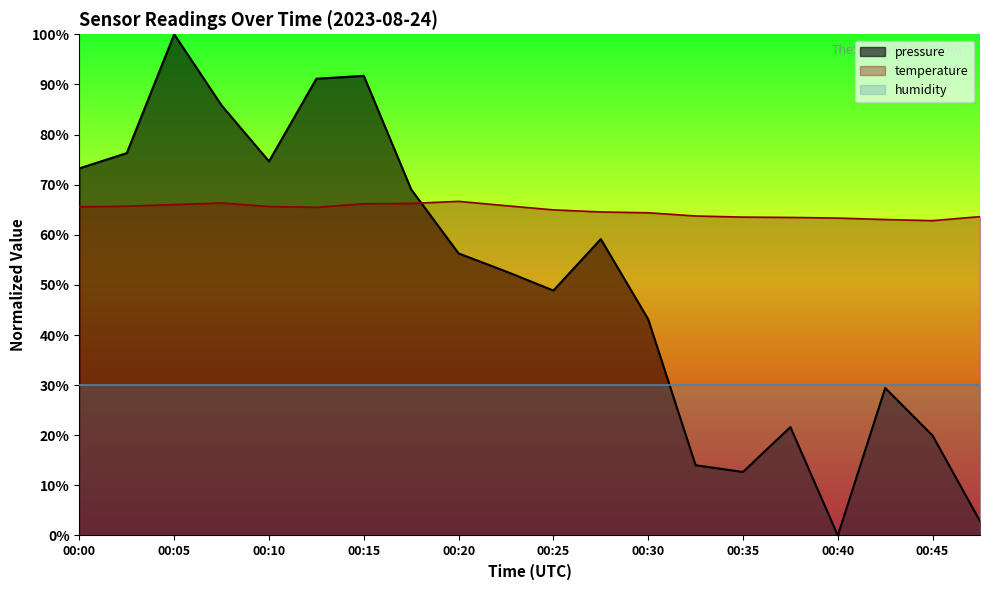

What is the sum of the pressure values at 00:35 and 00:17?

81.7